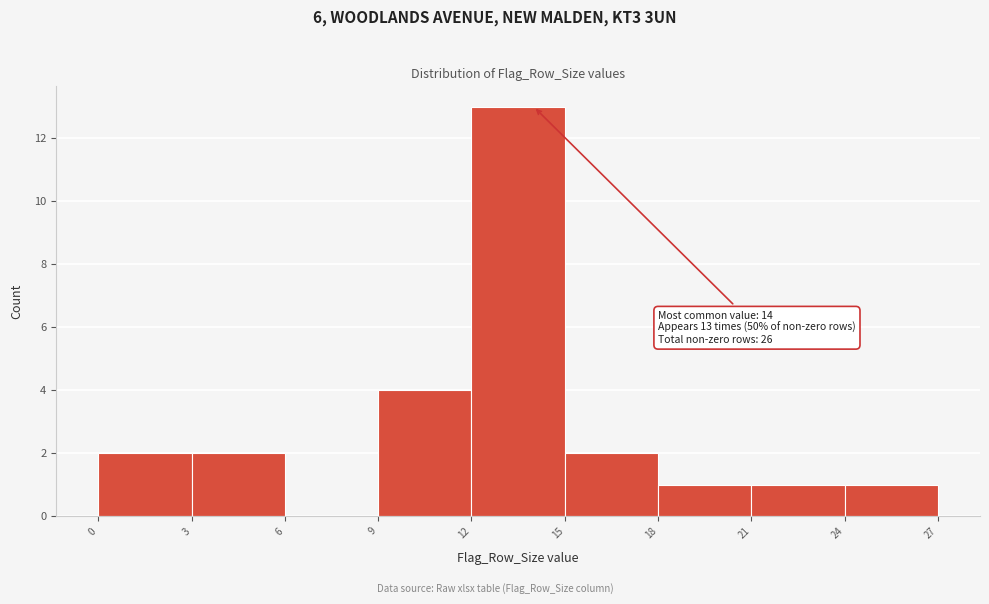

Which range on the x-axis has the tallest bar?

12 to 15